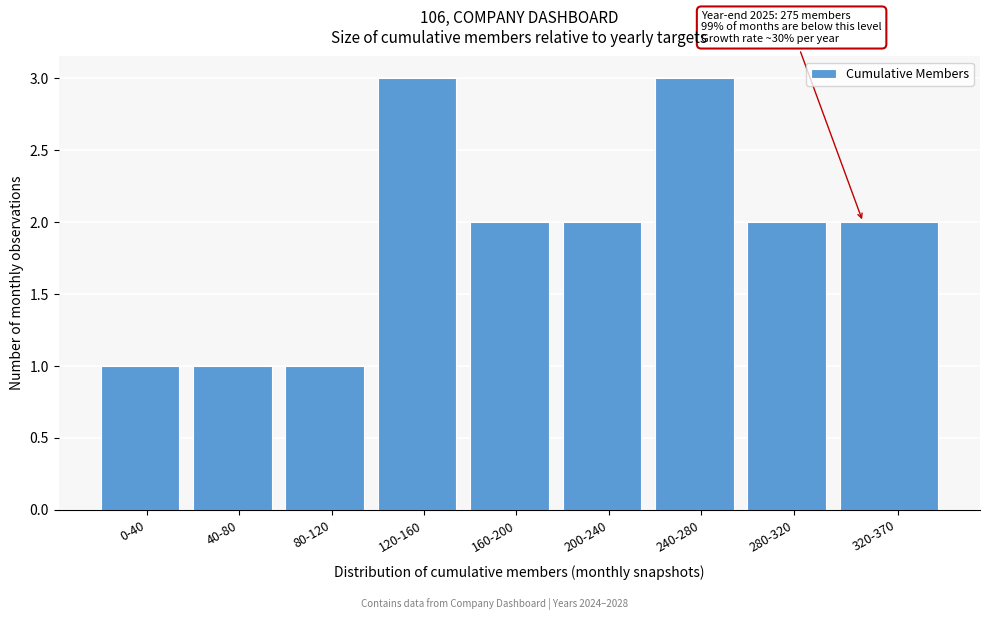

Reading left to right, what are all the values shown in this chart?

1	1	1	3	2	2	3	2	2